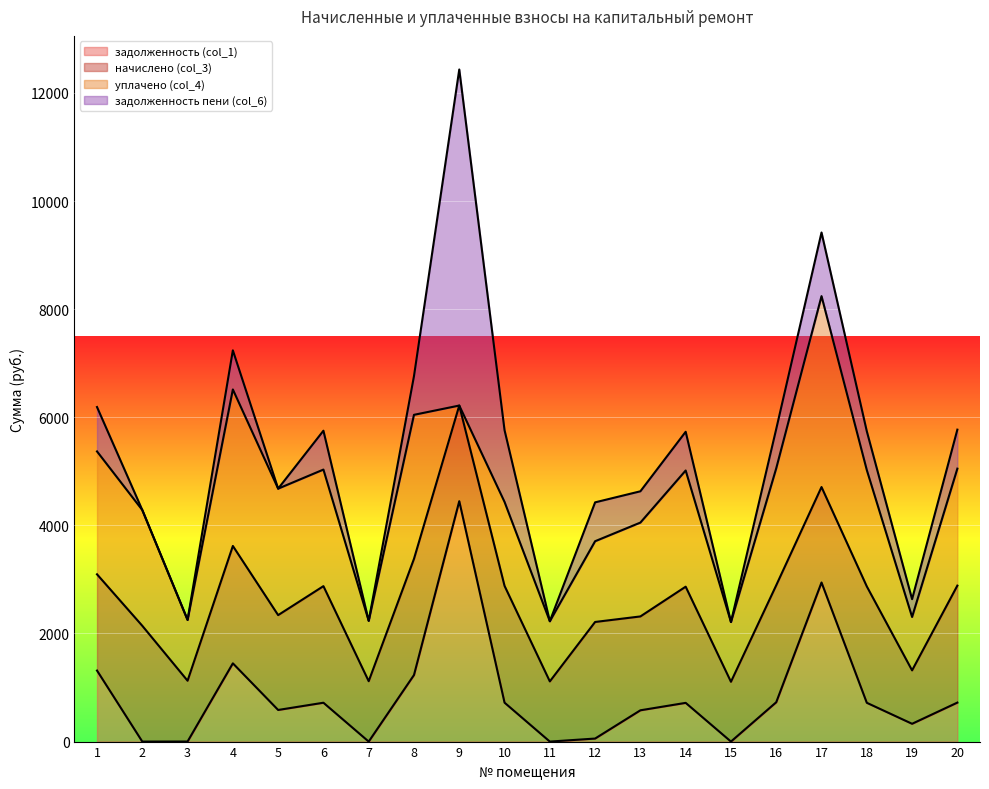

The value of задолженность (col_1) at 4 is 1447.8. True or false?

True